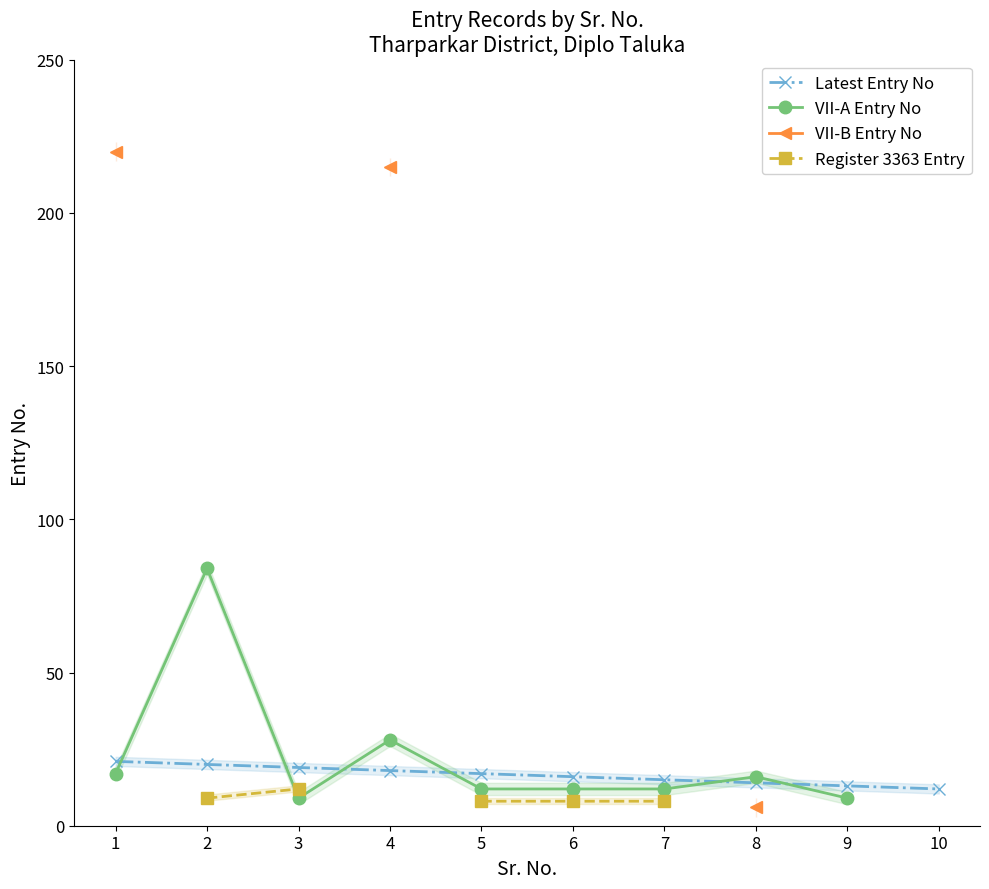

Is this an area chart (filled region under the line)?

No